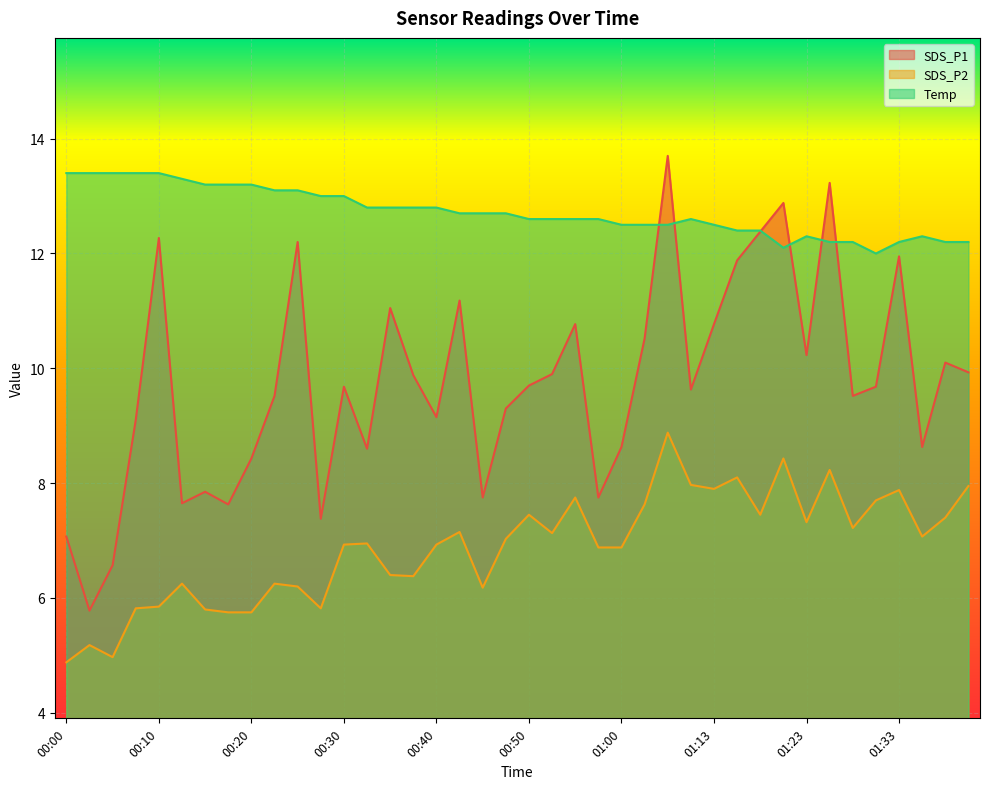

Which series has the widest spread of values?

SDS_P1